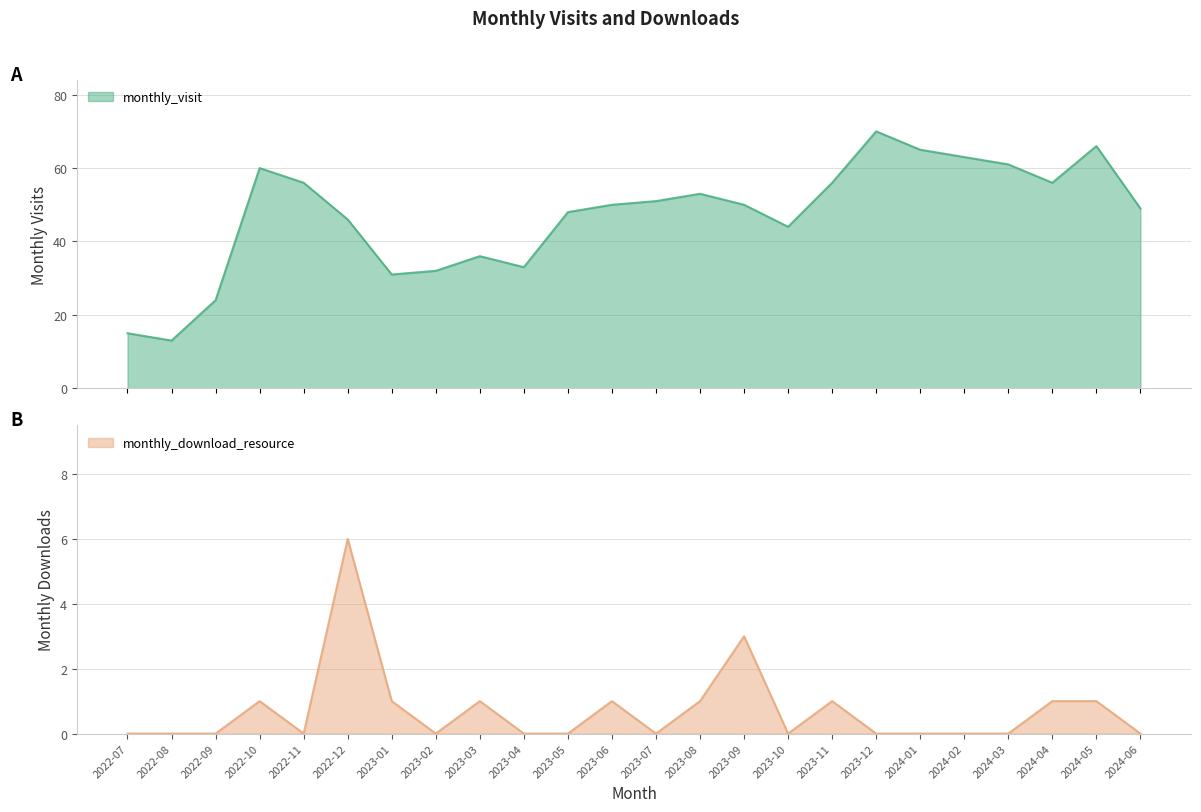

Reading right to left, transcribe all the data shown in this chart.

monthly_visit: 49	66	56	61	63	65	70	56	44	50	53	51	50	48	33	36	32	31	46	56	60	24	13	15
monthly_download_resource: 0	1	1	0	0	0	0	1	0	3	1	0	1	0	0	1	0	1	6	0	1	0	0	0